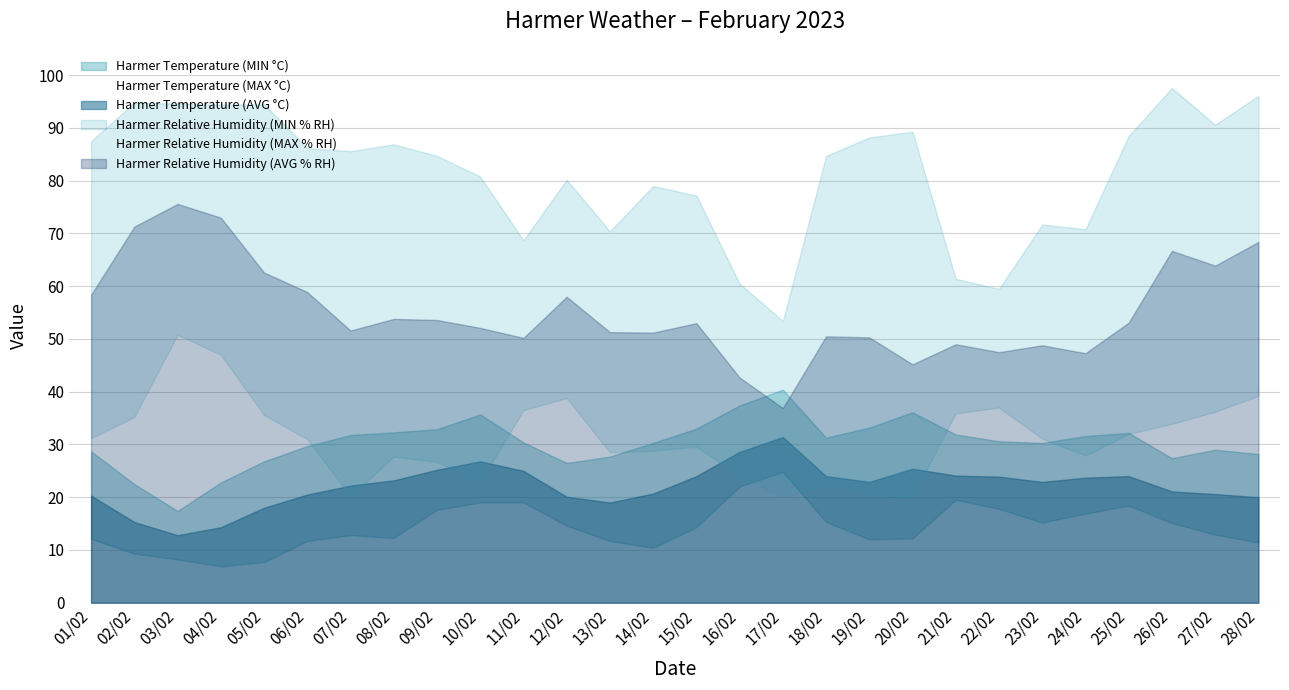

In Harmer Relative Humidity (AVG % RH), how many points are higher than both neighbors (excluding endpoints)?

8